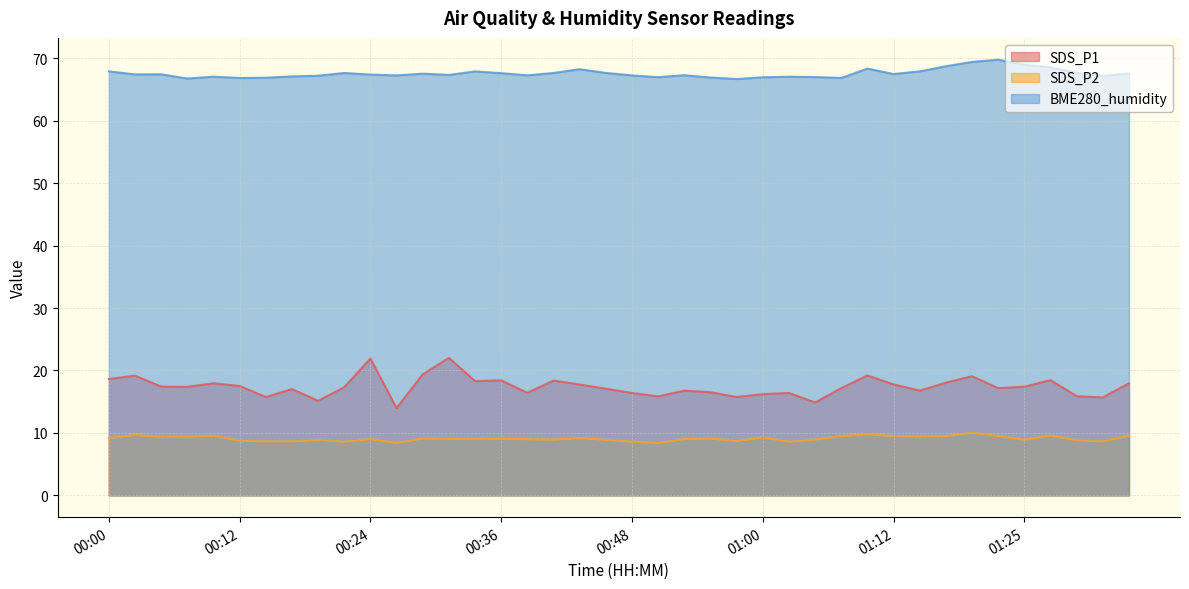

What position from the left is 01:29?

38